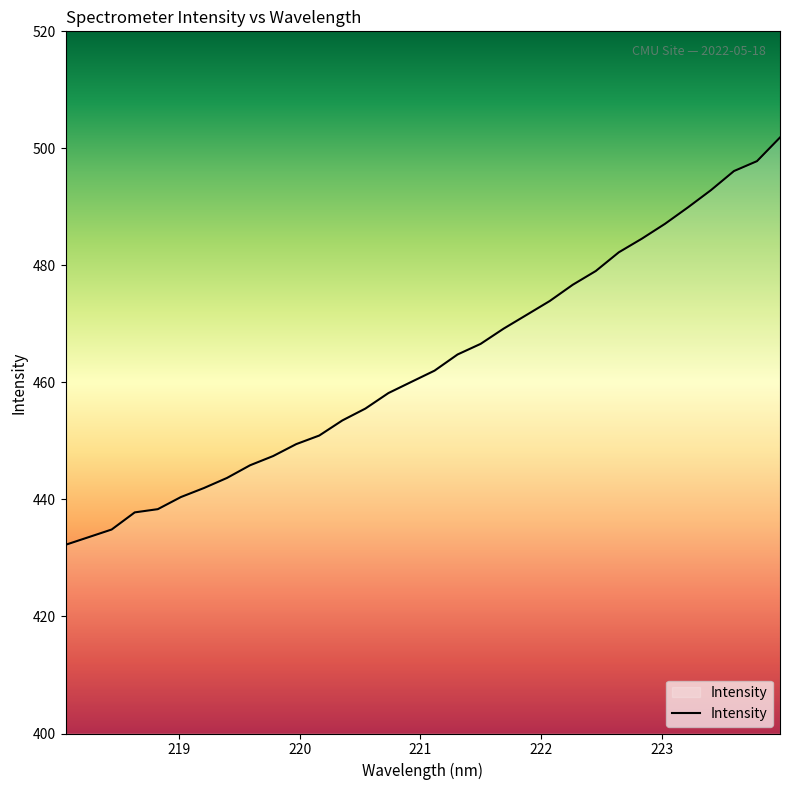

What is the difference between the maximum and minimum values?

69.6